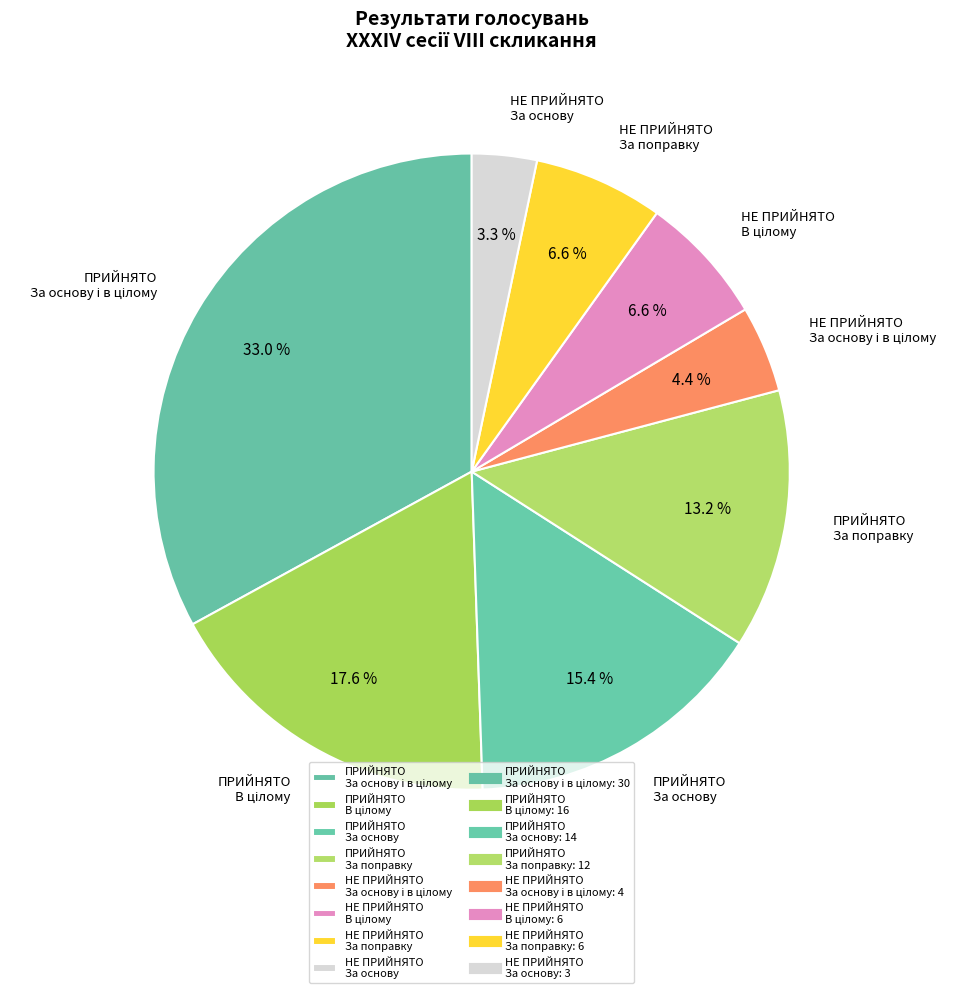

Is there any slice that represents more than half of the pie?

No